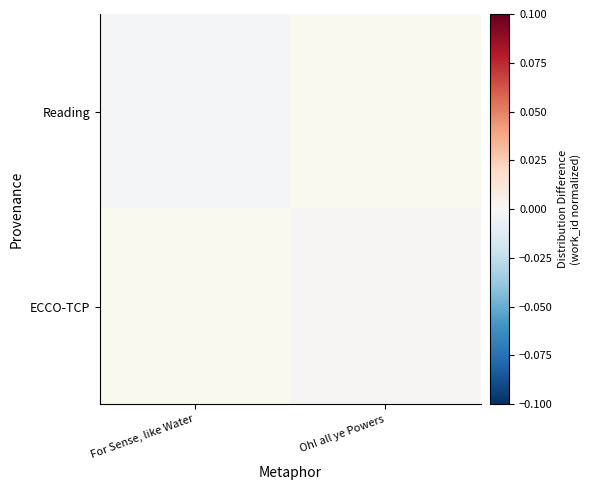

At how many categories does at least one series exceed 0?

1